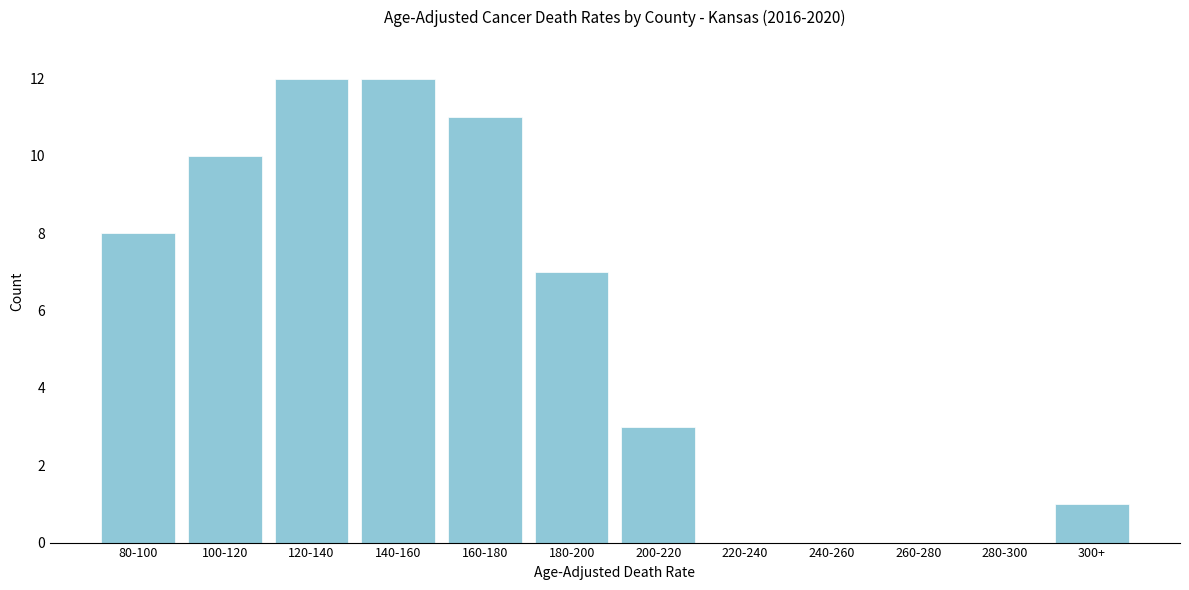

Reading right to left, list all the values displayed in this chart.

300+=1	280-300=0	260-280=0	240-260=0	220-240=0	200-220=3	180-200=7	160-180=11	140-160=12	120-140=12	100-120=10	80-100=8